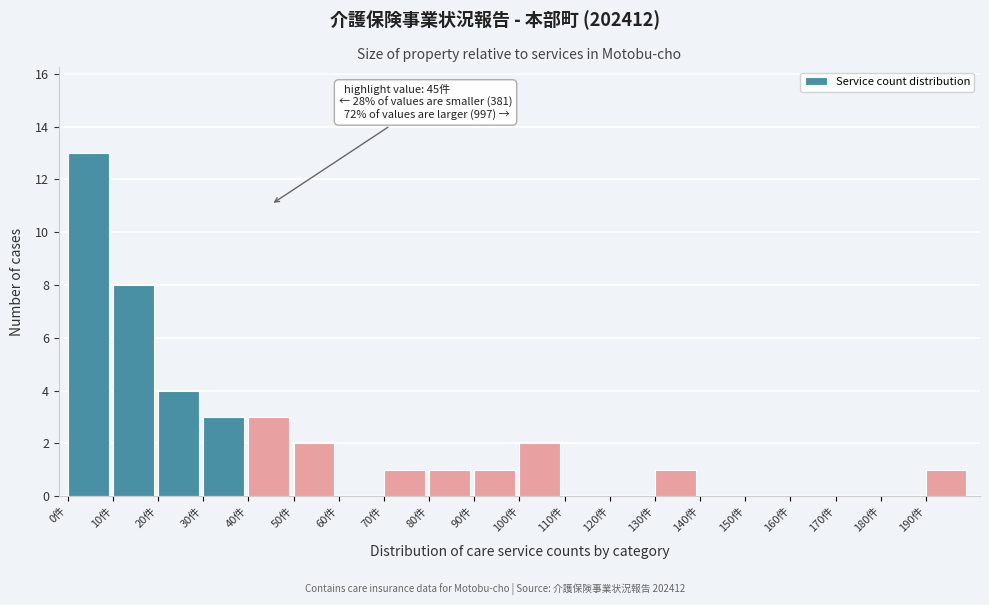

Over which range of the x-axis is the bar tallest?

0 to 10